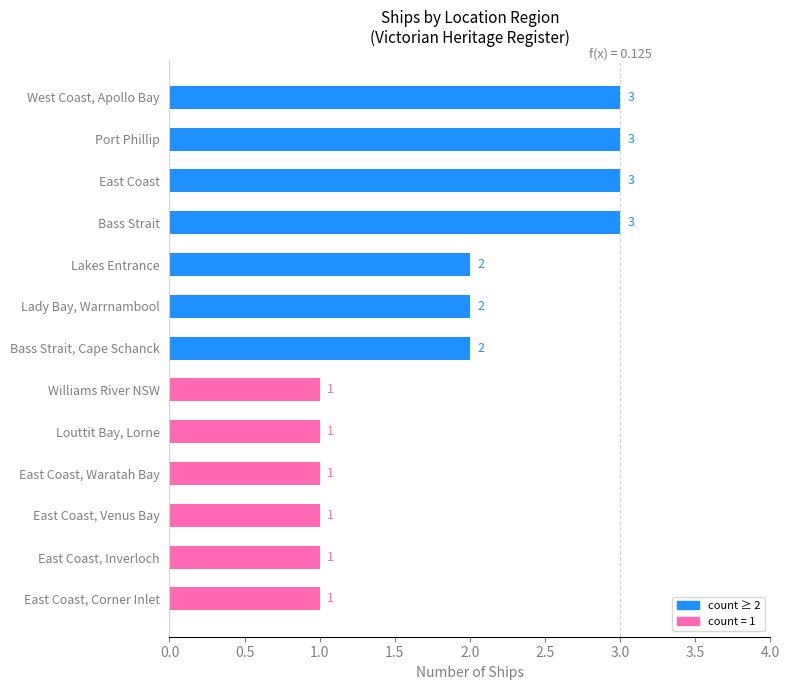

Reading bottom to top, list all the values displayed in this chart.

1	1	1	1	1	1	2	2	2	3	3	3	3